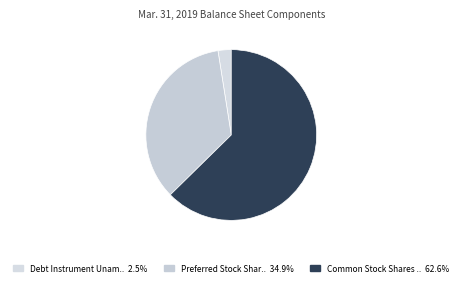

Count the number of slices in the pie.

3